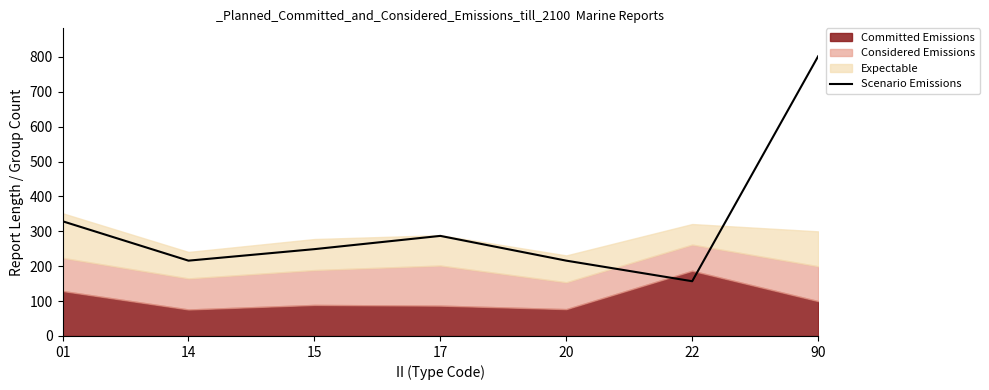

What value does the data have at 01, to the nearest 50?

350